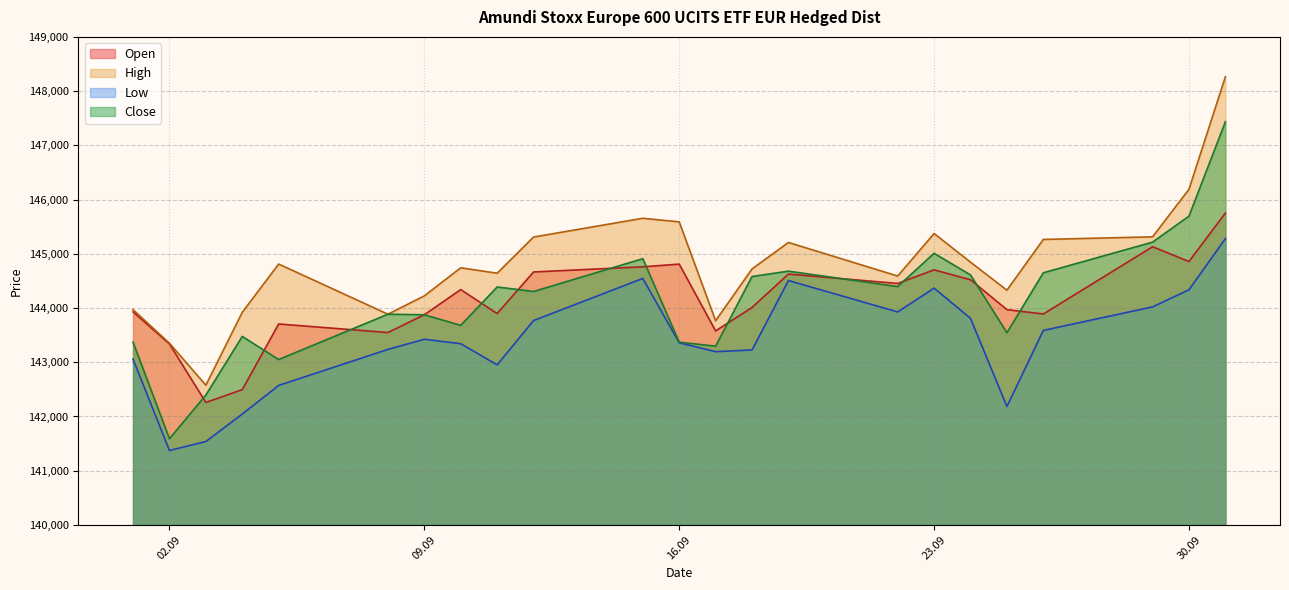

What position from the right is 29.09.2025?

3